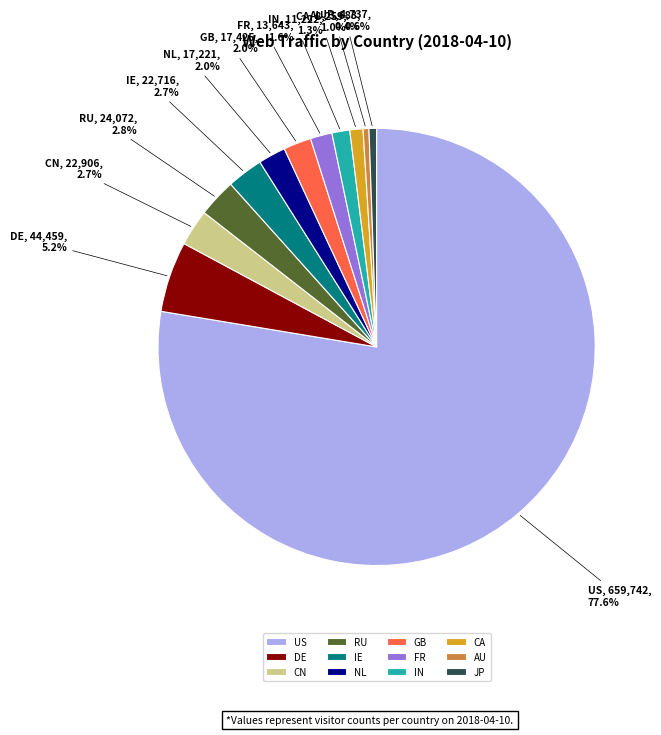

To the nearest percent, what is the combined percentage of DE and GB?

7%